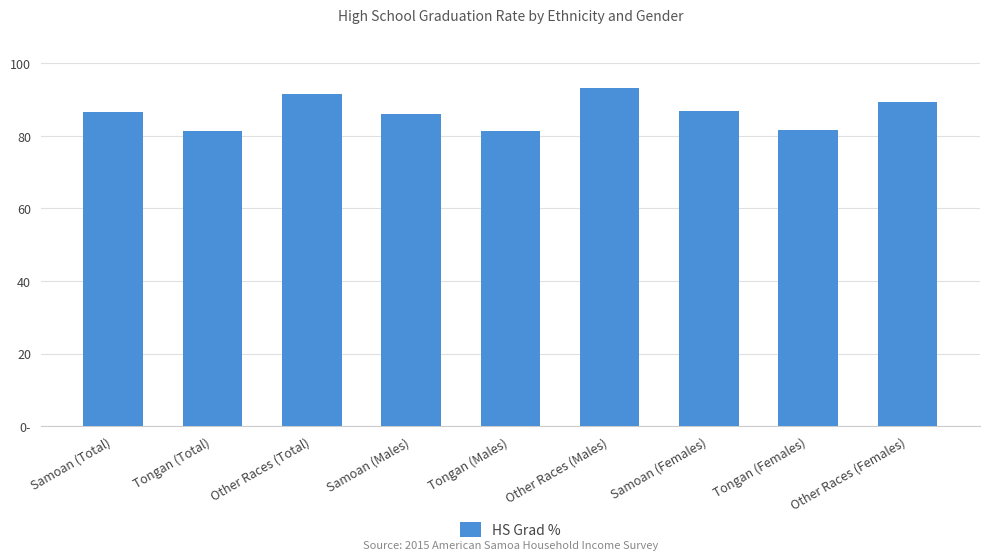

What is the sum of the values at Tongan (Females) and Samoan (Total)?

168.1